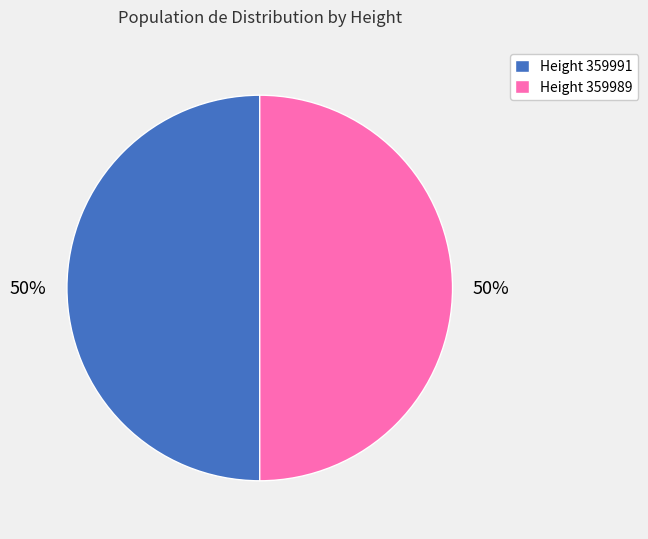

Is it true that Height 359991 is 63% of the pie?

False